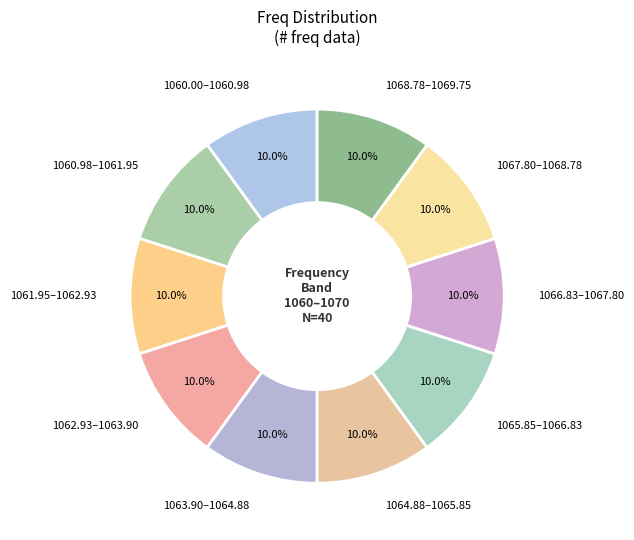

Is 1065.85–1066.83 the majority of the pie?

No